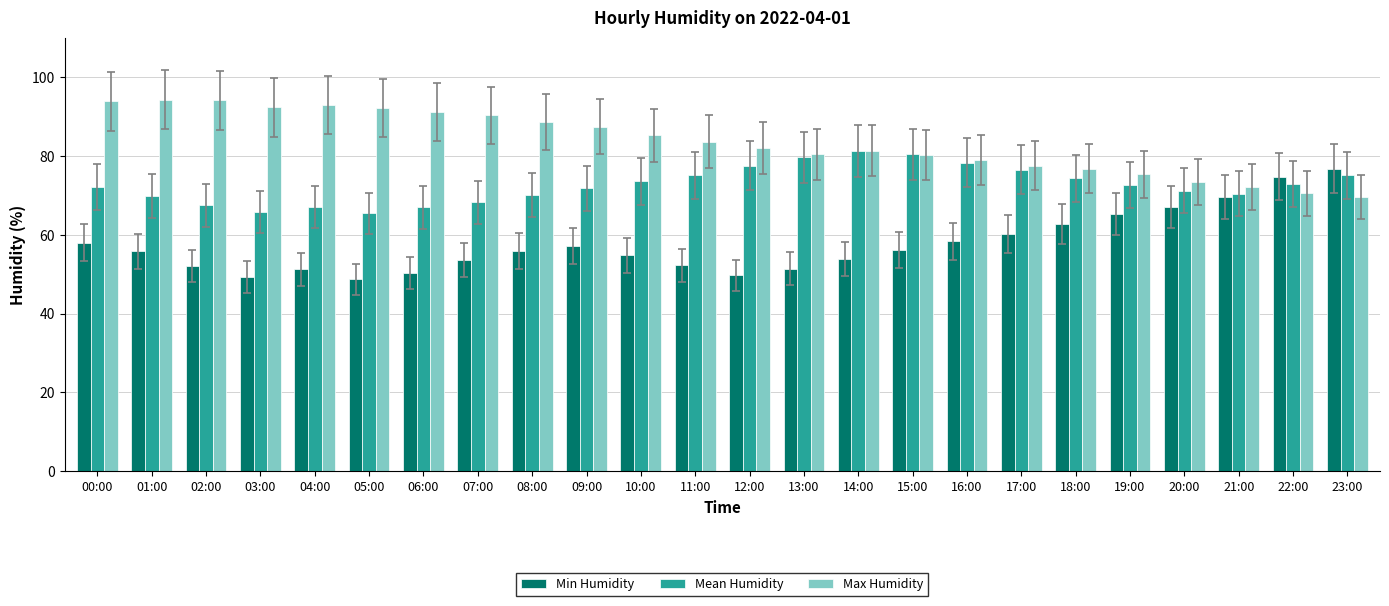

Count the number of data series in this chart.

3